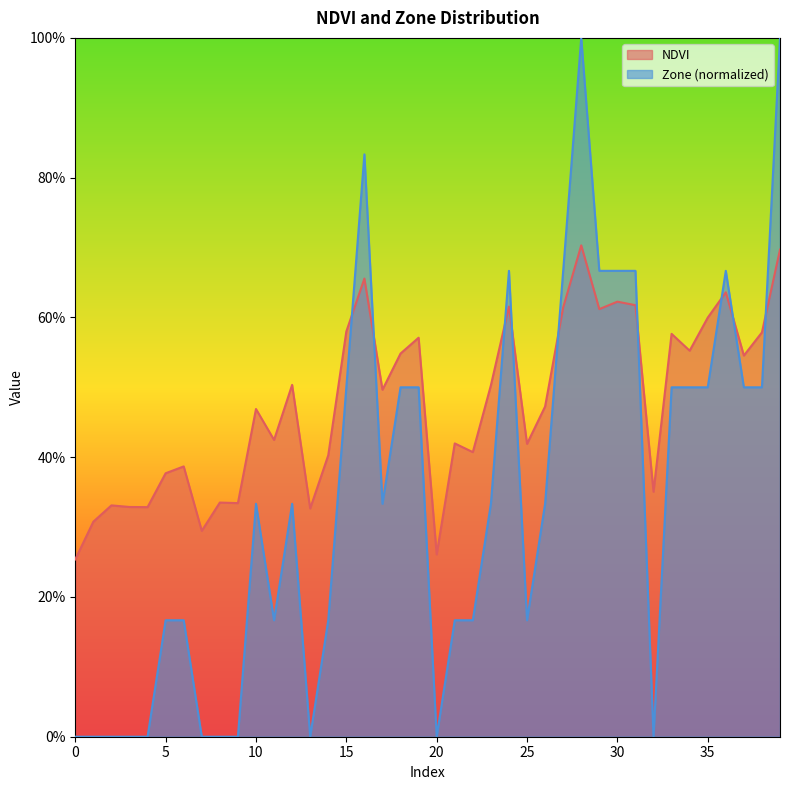

What is the maximum value for Zone?

1.0